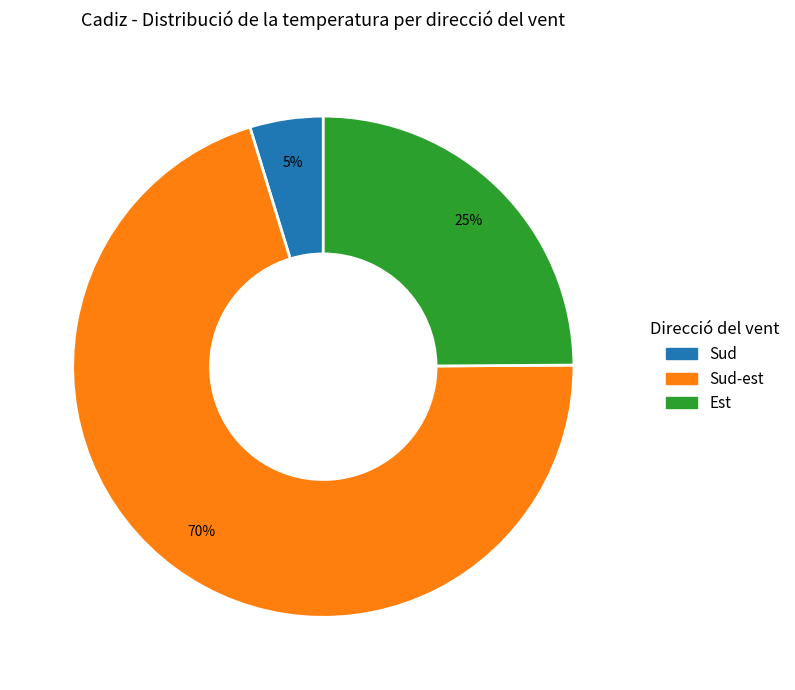

What is the largest slice in the pie chart?

Sud-est